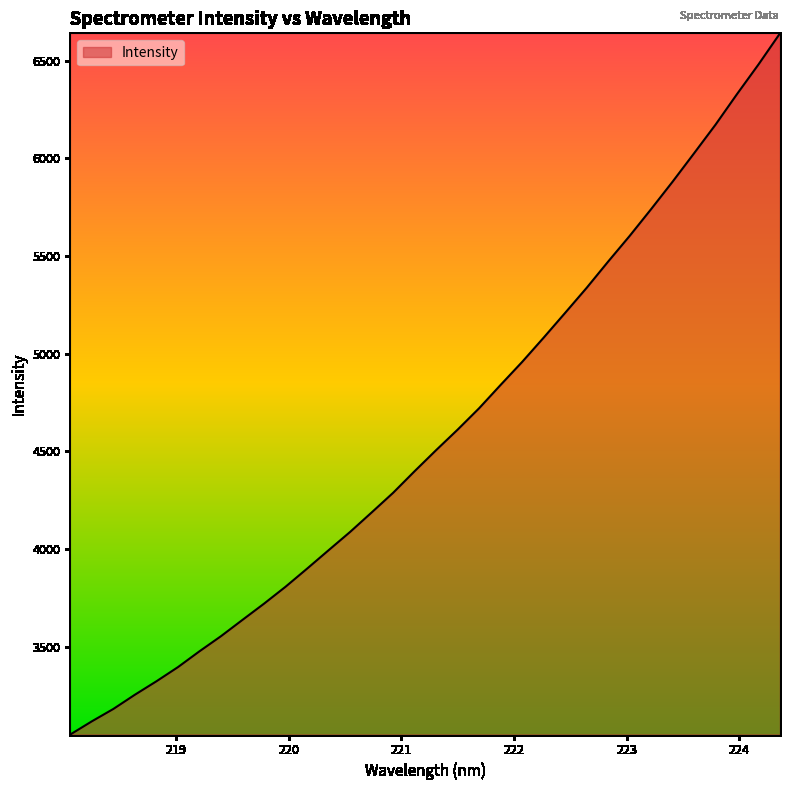

What is the difference between the maximum and minimum values?

3589.8